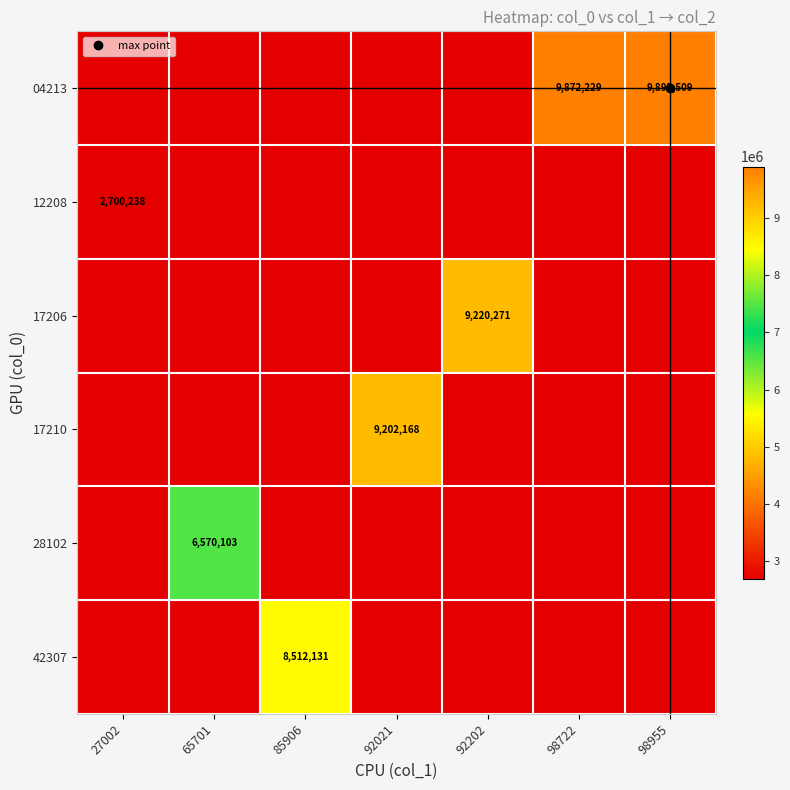

Which series changed the most between 92021 and 92202?

17206